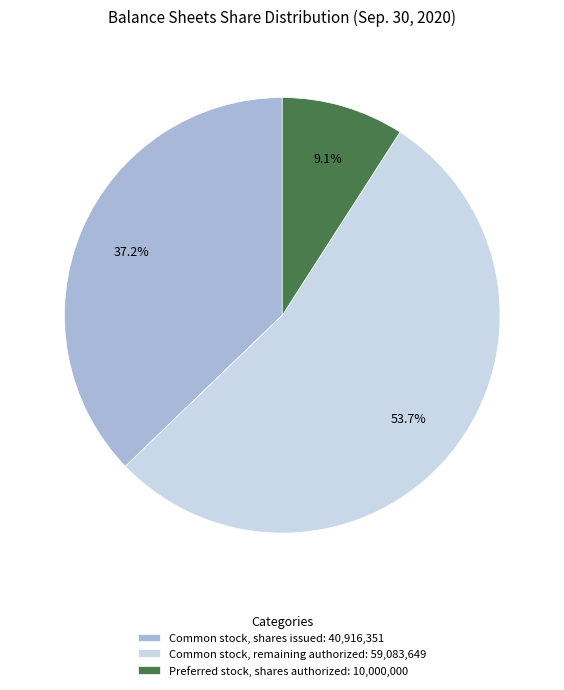

Combined, what portion of the pie is Common stock, shares issued: 40,916,351 and Common stock, remaining authorized: 59,083,649?

90.9%